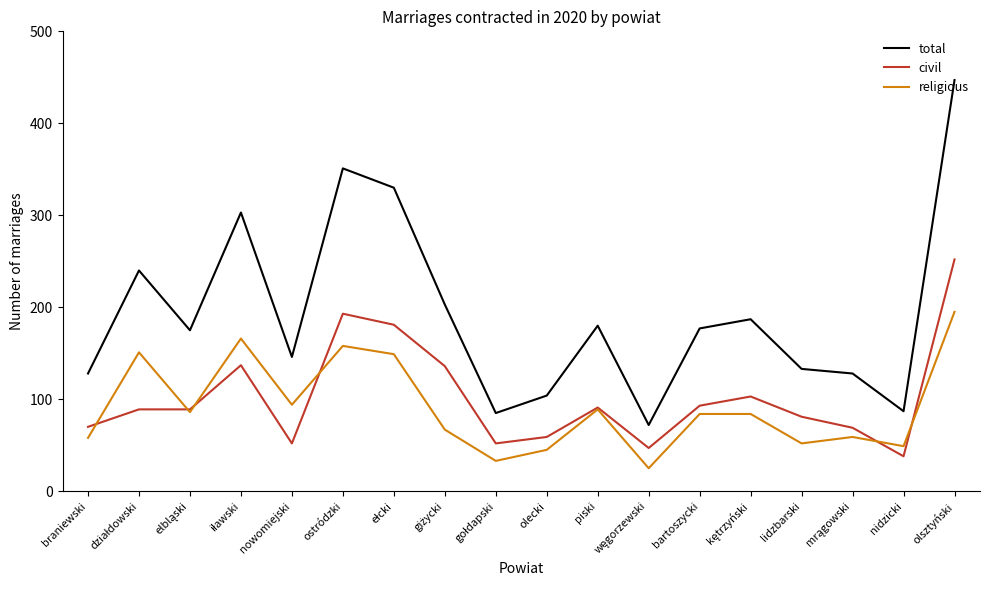

What is the maximum value for religious?

195